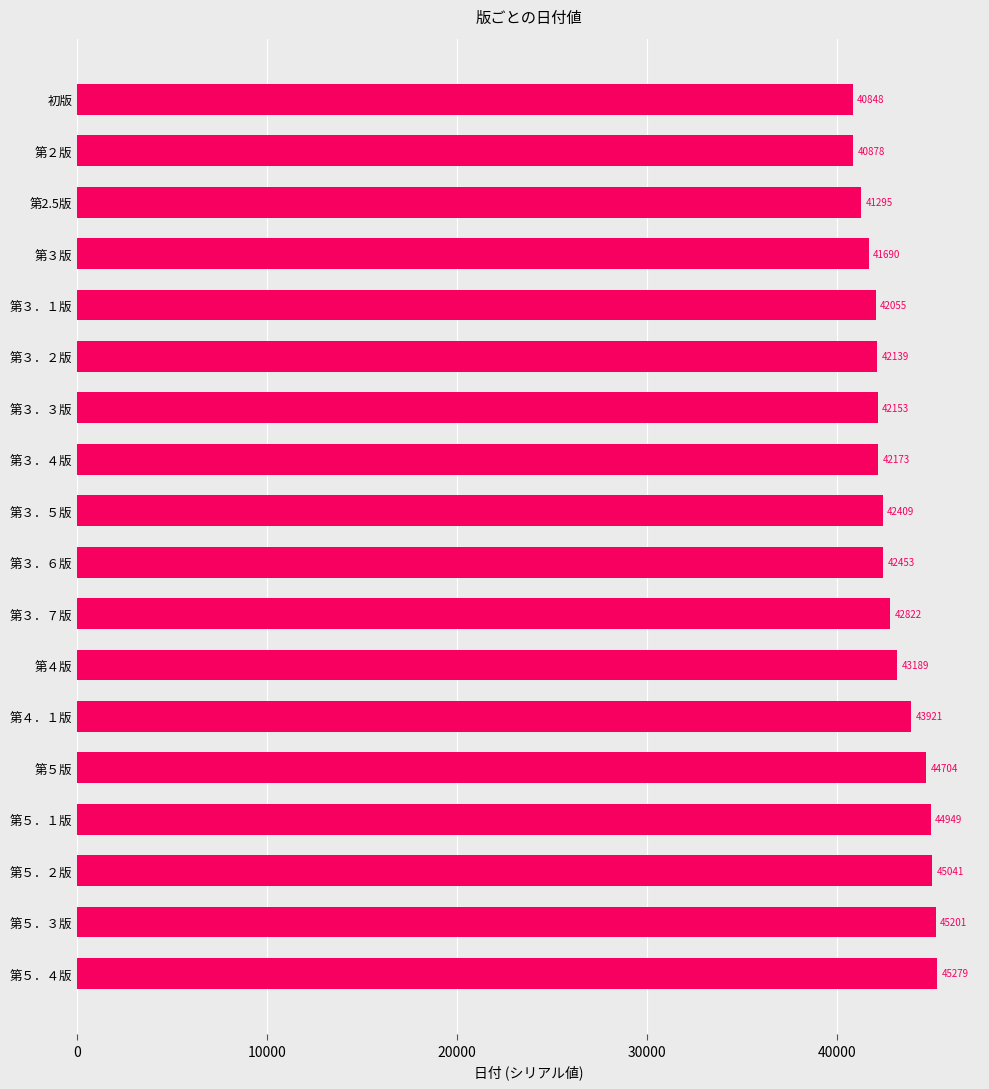

What is the difference between the maximum and minimum values?

4431